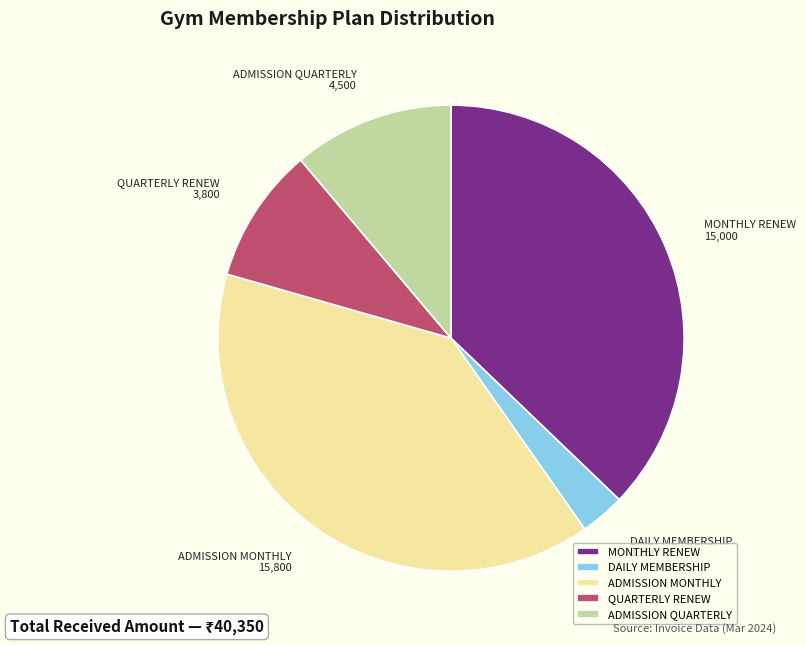

Combined, do ADMISSION MONTHLY and QUARTERLY RENEW account for over 50%?

No